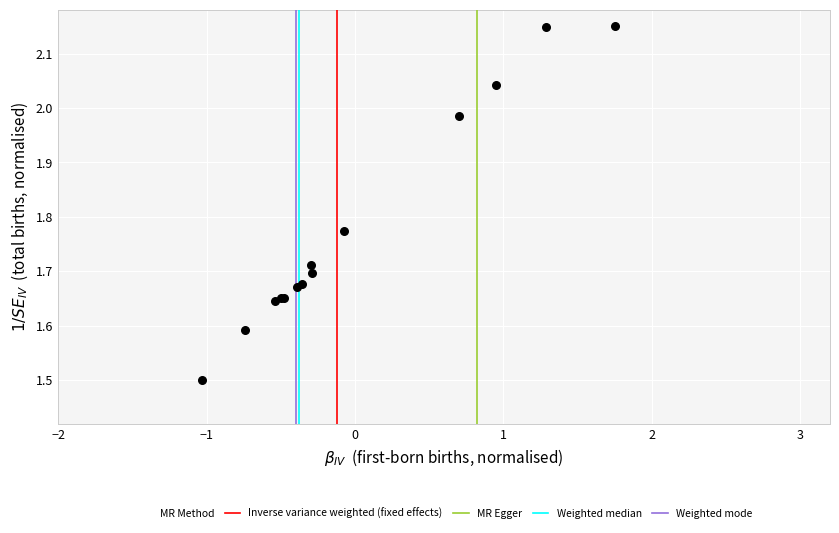

What Y value in the scatter plot is closest to 1?

1.5